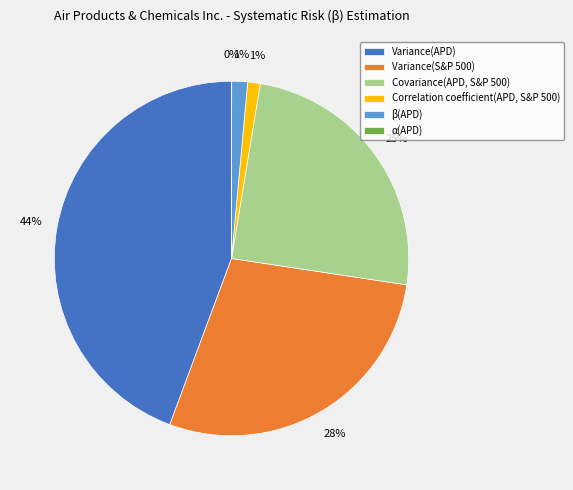

Which has a higher value, β(APD) or Variance(APD)?

Variance(APD)